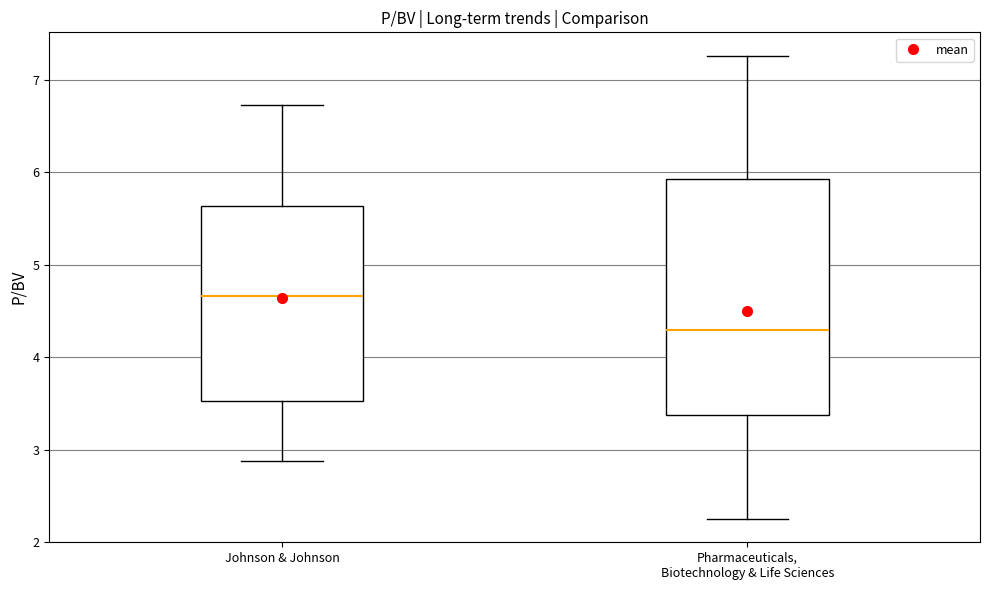

Reading left to right, read every box against the y-axis: the position of its median line, the range the box covers, and the ends of its whiskers. The values are not printed on the chart, so give them approximately, as read against the axis.

Johnson & Johnson: median 4.7, box 3.5 to 5.6, whiskers 2.9 to 6.7
Pharmaceuticals, Biotechnology & Life Sciences: median 4.3, box 3.4 to 5.9, whiskers 2.3 to 7.3